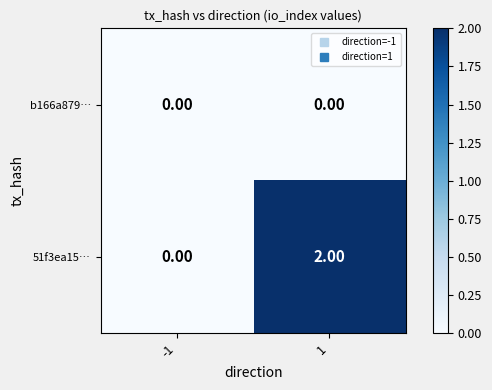

How many categories are shown in the chart?

2